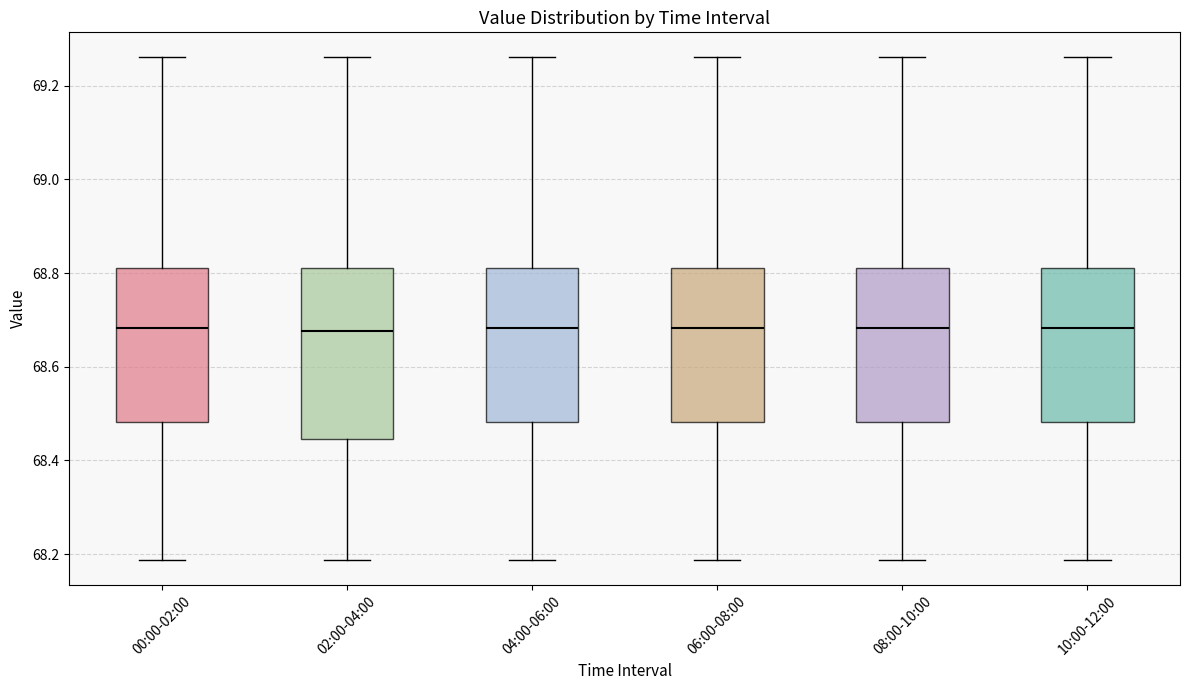

Which box is the tallest, from its lower edge to its upper edge?

02:00-04:00